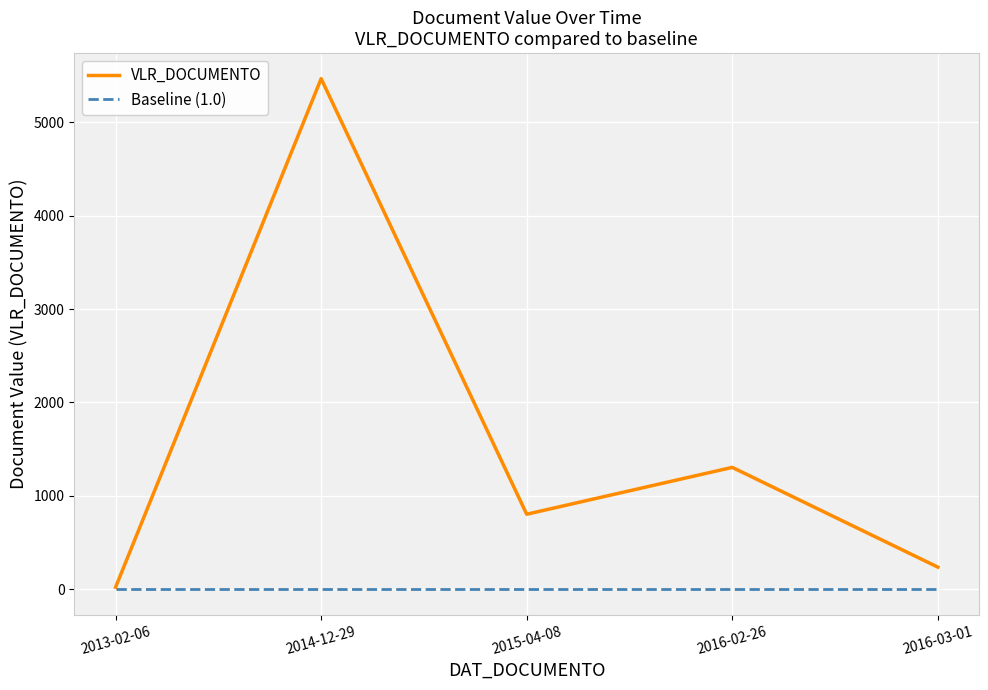

What is the minimum value shown in the chart?

1.0